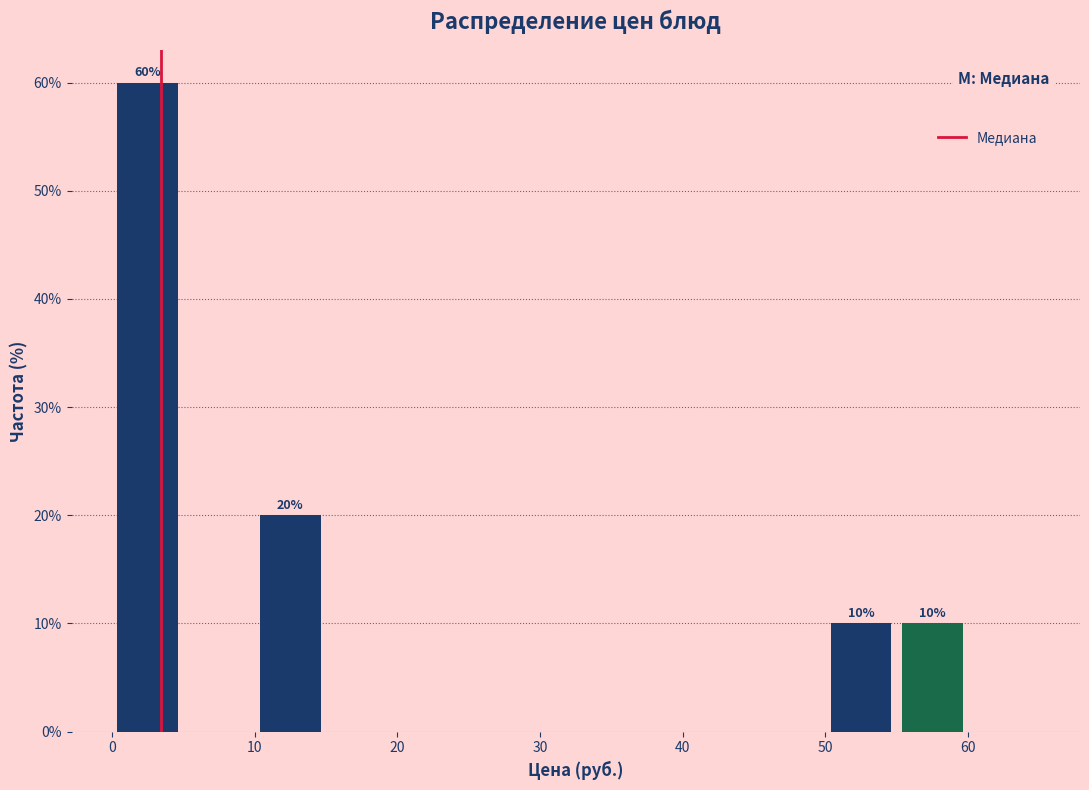

Which range on the x-axis has the tallest bar?

0 to 5